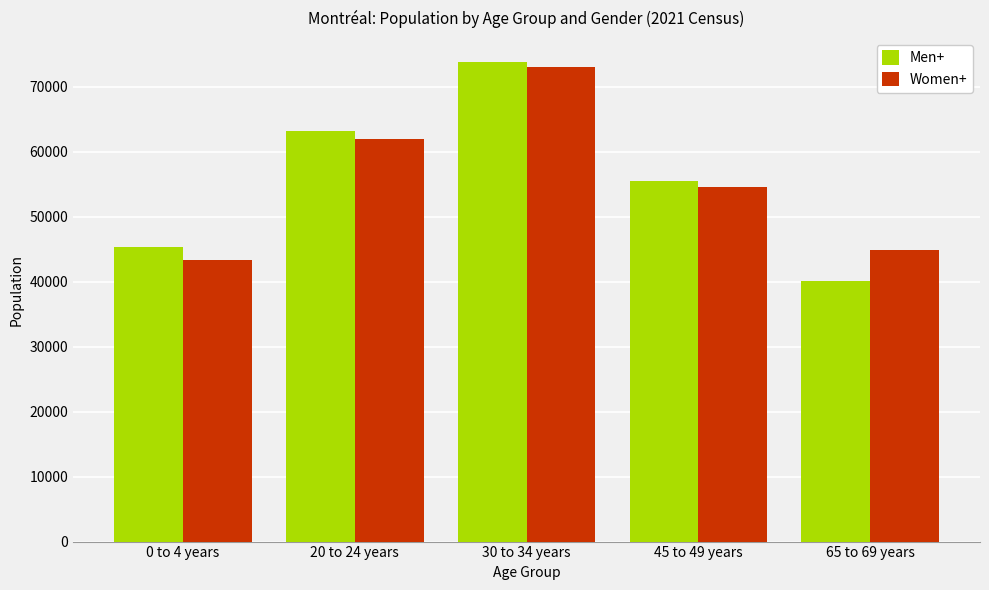

At how many categories does at least one series exceed 72483?

1